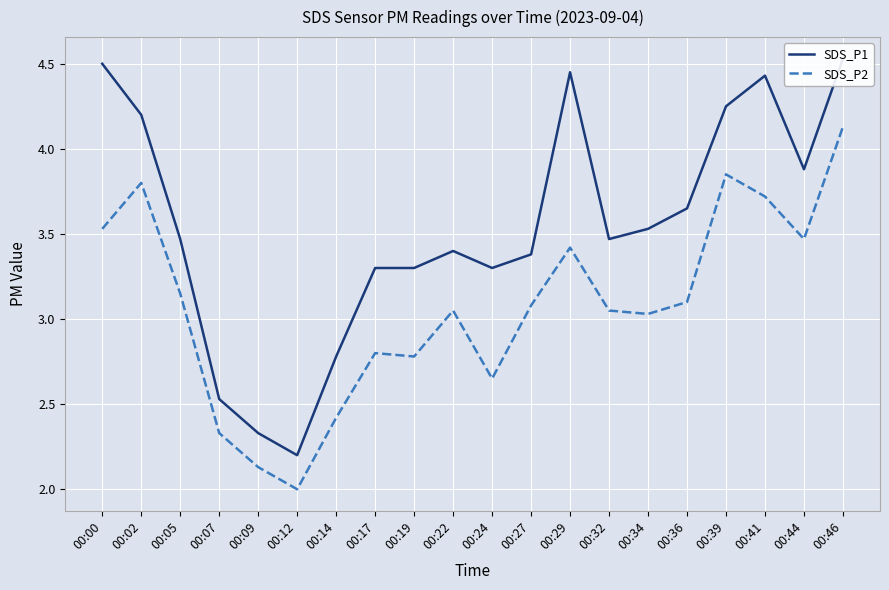

In SDS_P1, how many points are lower than both neighbors (excluding endpoints)?

4